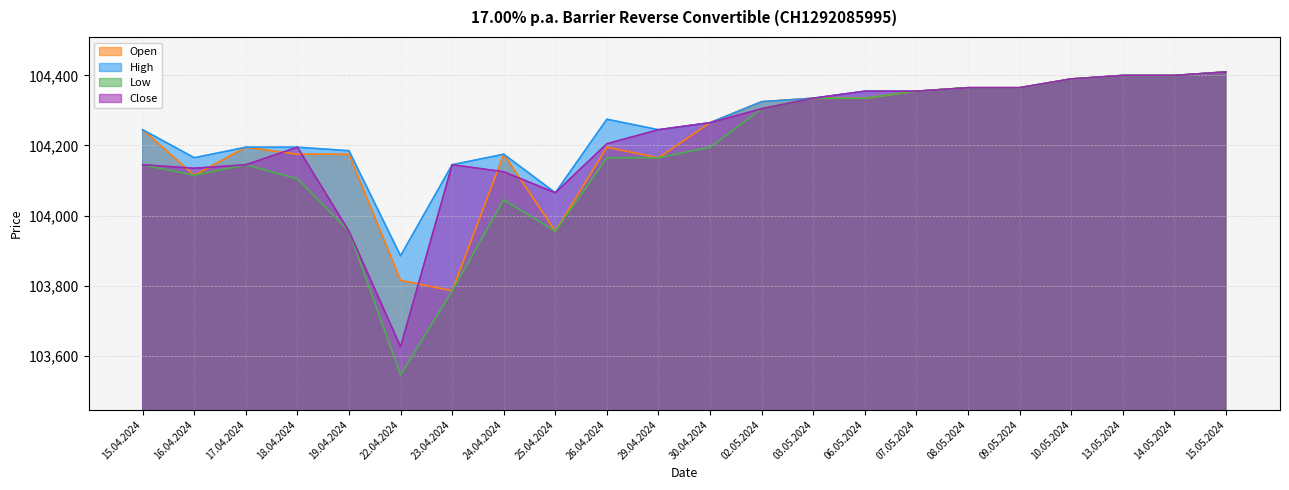

In Open, how many points are higher than both neighbors (excluding endpoints)?

3